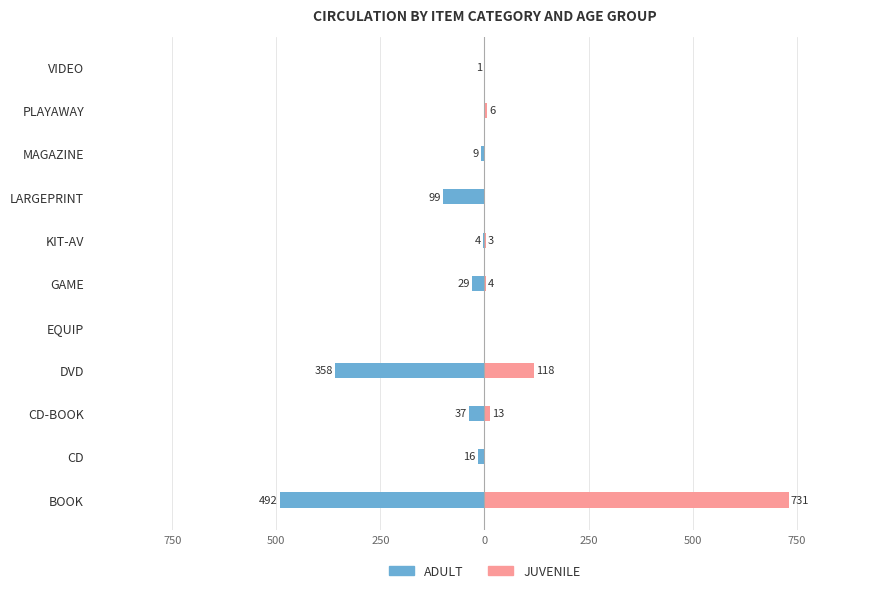

Is it true that JUVENILE equals 11 at PLAYAWAY?

False